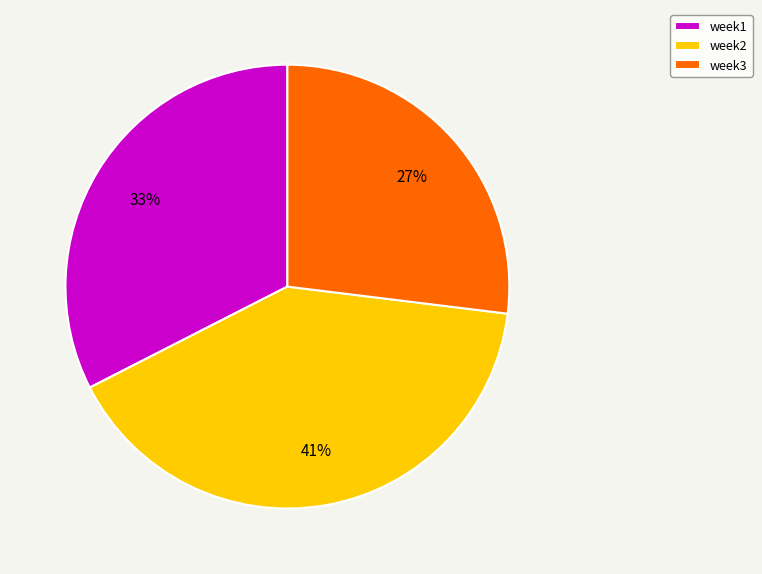

True or false: week1 accounts for 25% of the total.

False